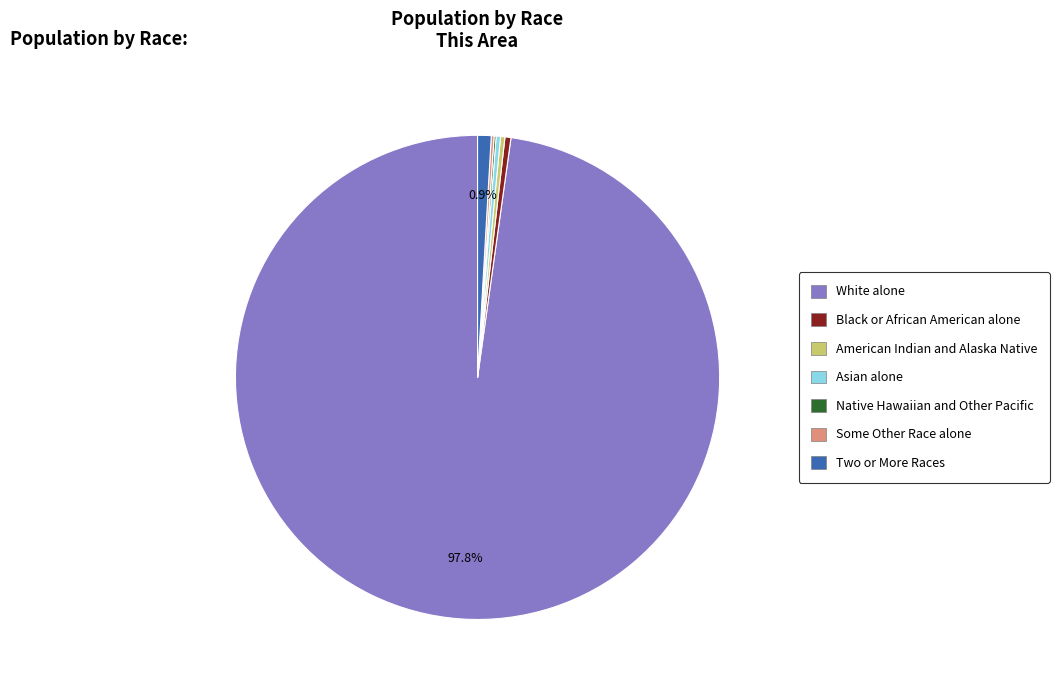

Which slice is the largest?

White alone